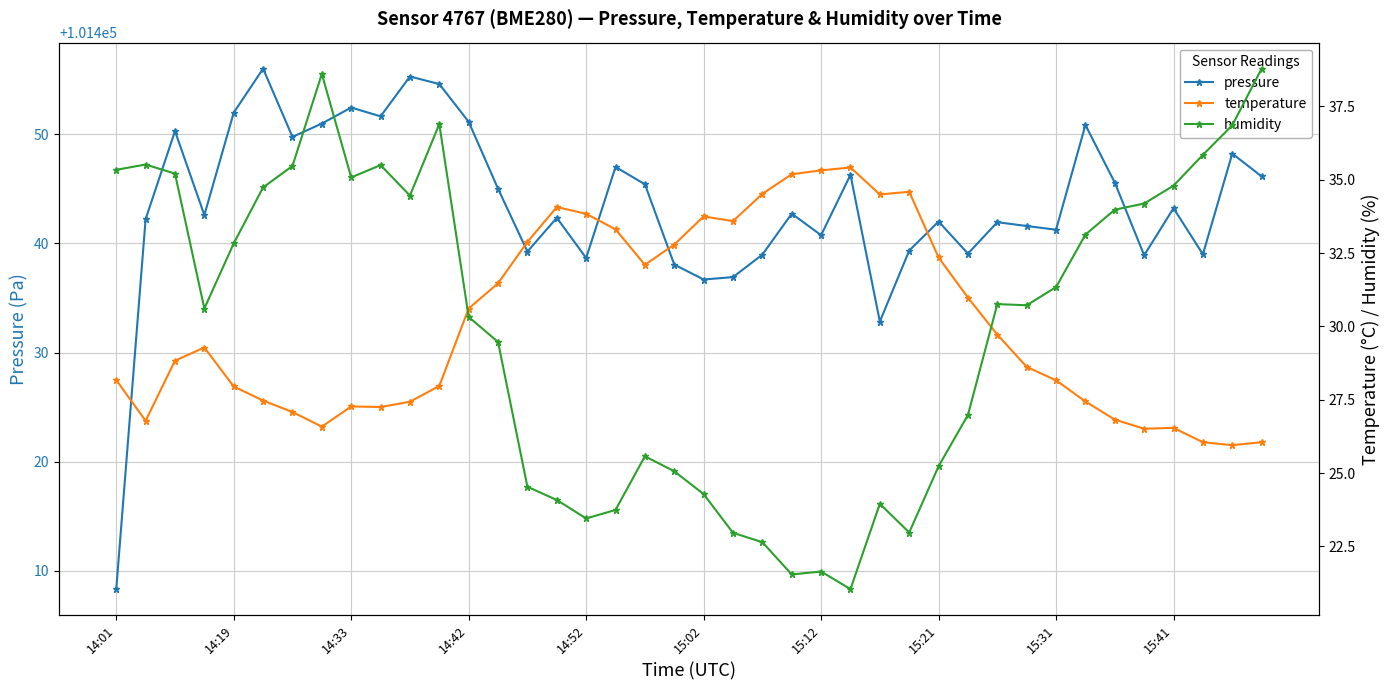

At which label does pressure reach its minimum?

14:01